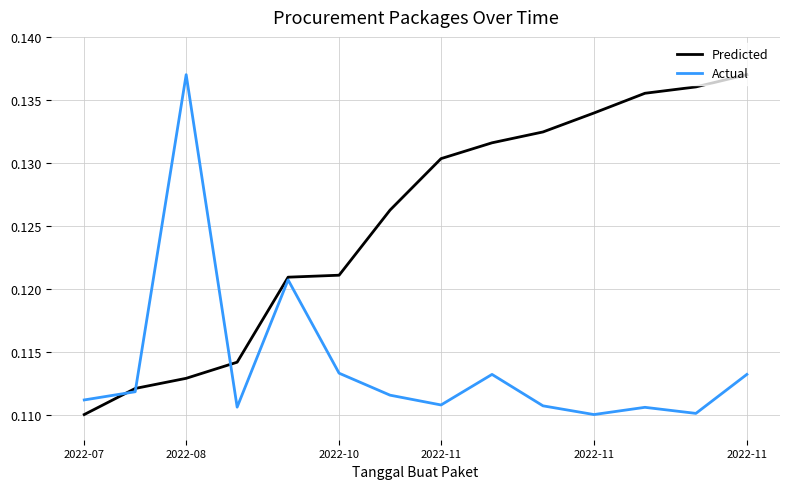

Which series has the largest total across all categories?

Predicted